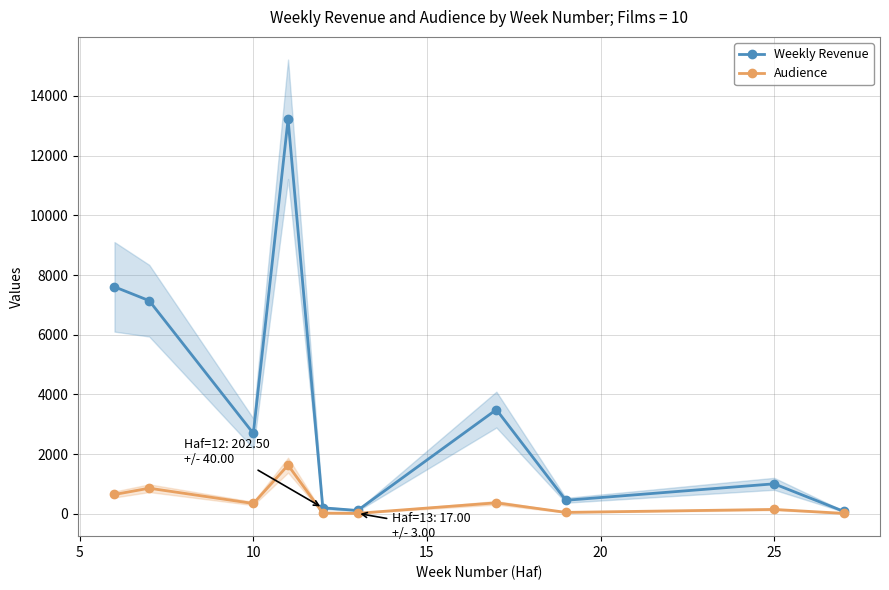

True or false: Audience and Weekly Revenue intersect in this chart.

False